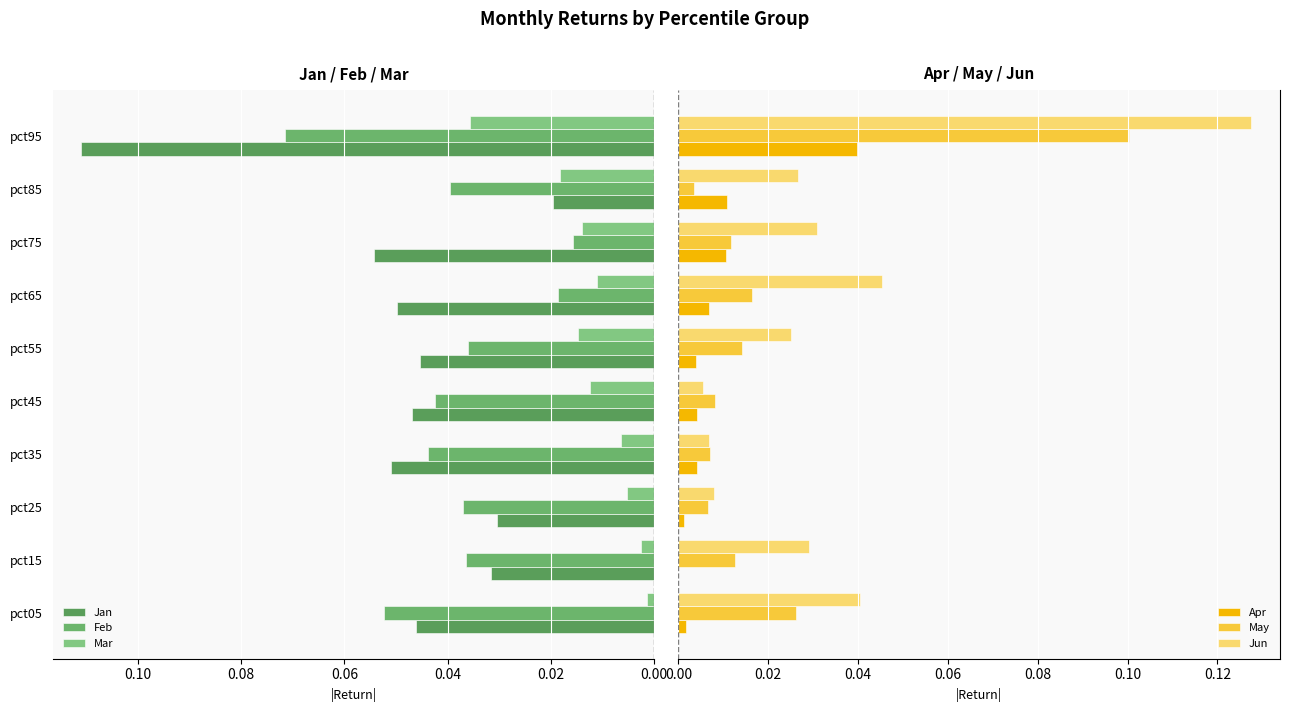

What is the label of the 4th bar from the right?

0.12